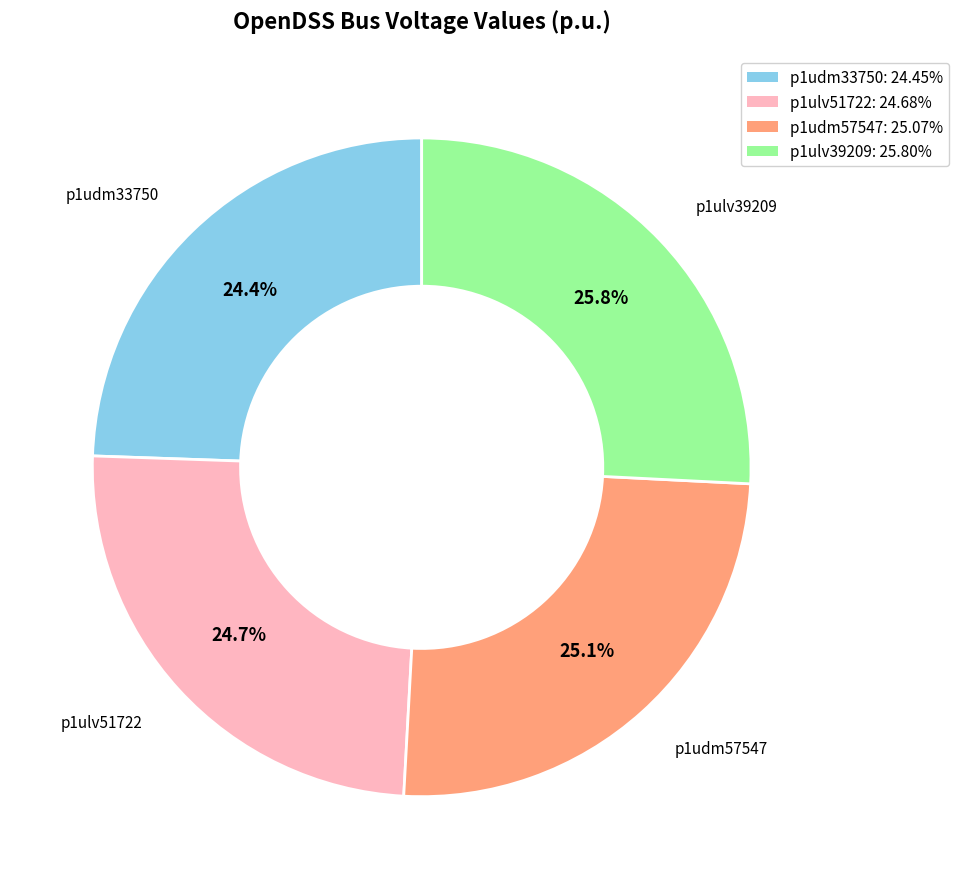

To the nearest percent, what is the difference between the largest and smallest slice percentages?

1%